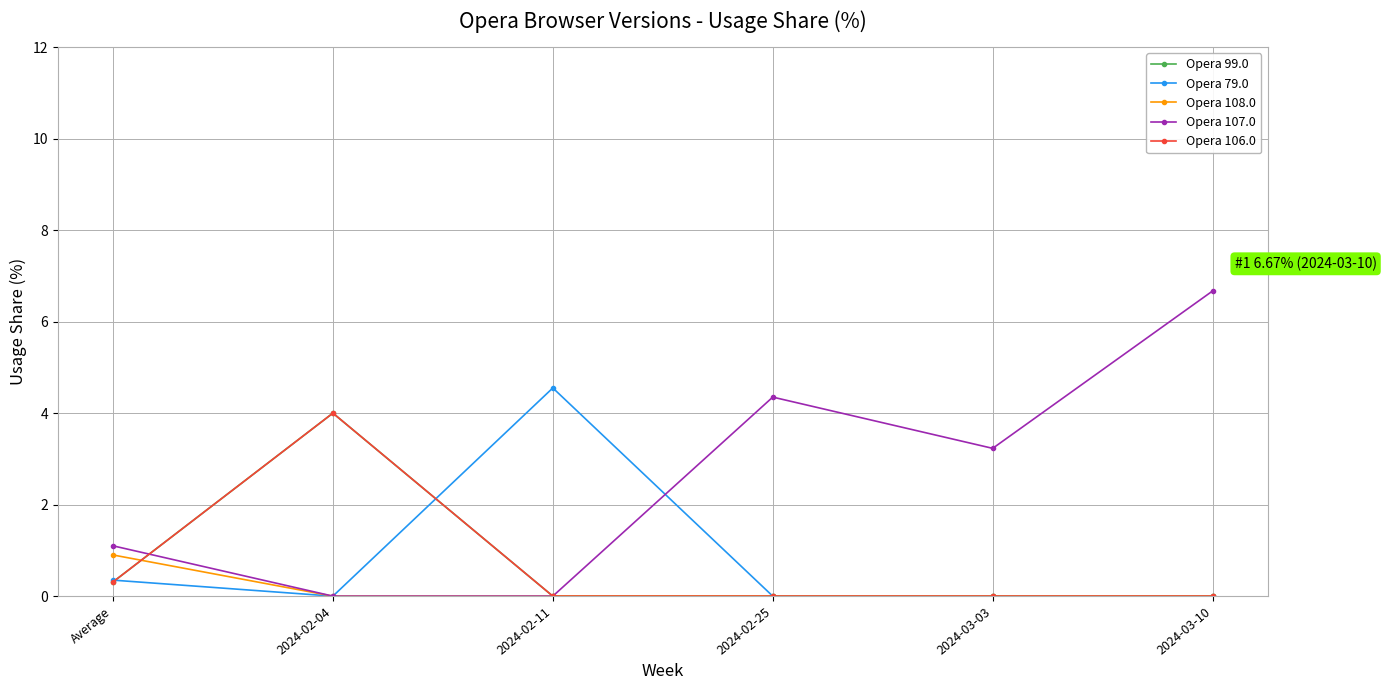

Which series changed the most between Average and 2024-03-10?

Opera 107.0